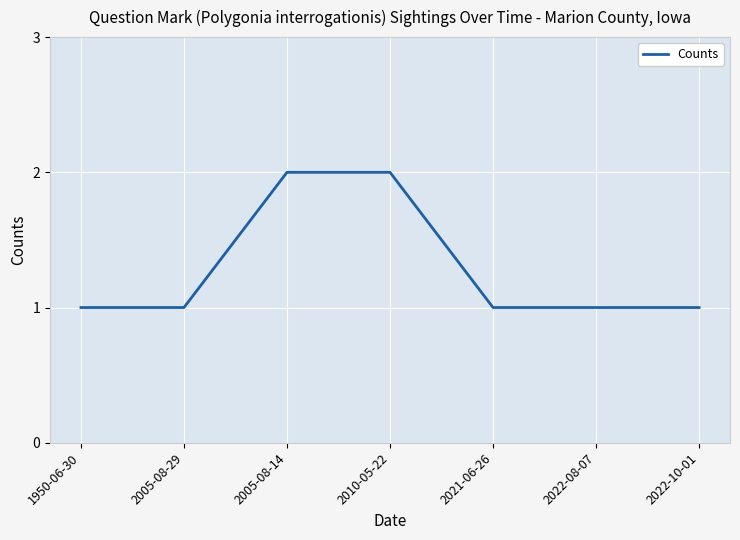

What is the difference between the maximum and minimum values?

1